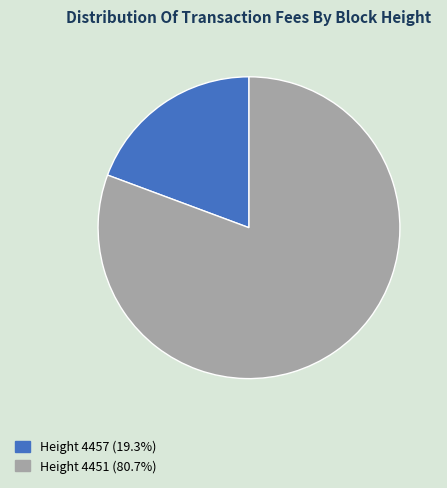

Does any single category account for the majority?

Yes